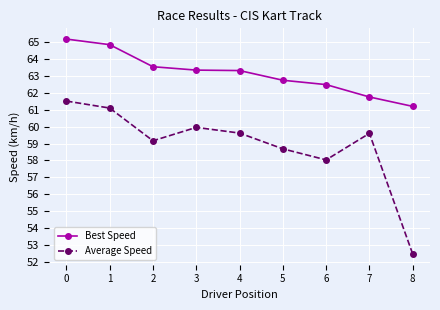

Rank the series at 1 from lowest to highest value.

Average Speed, Best Speed